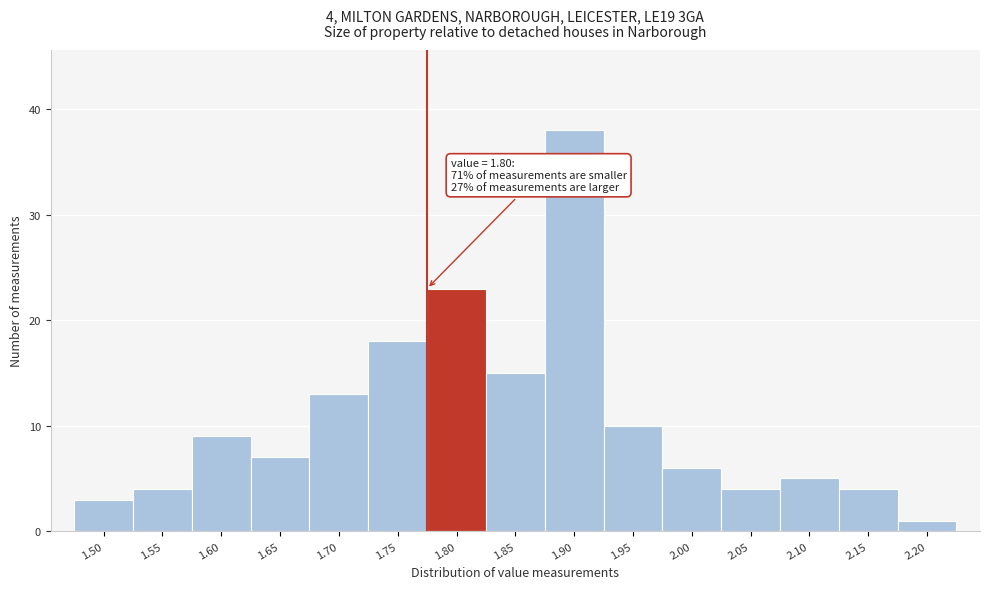

Reading right to left, list all the values displayed in this chart.

1	4	5	4	6	10	38	15	23	18	13	7	9	4	3